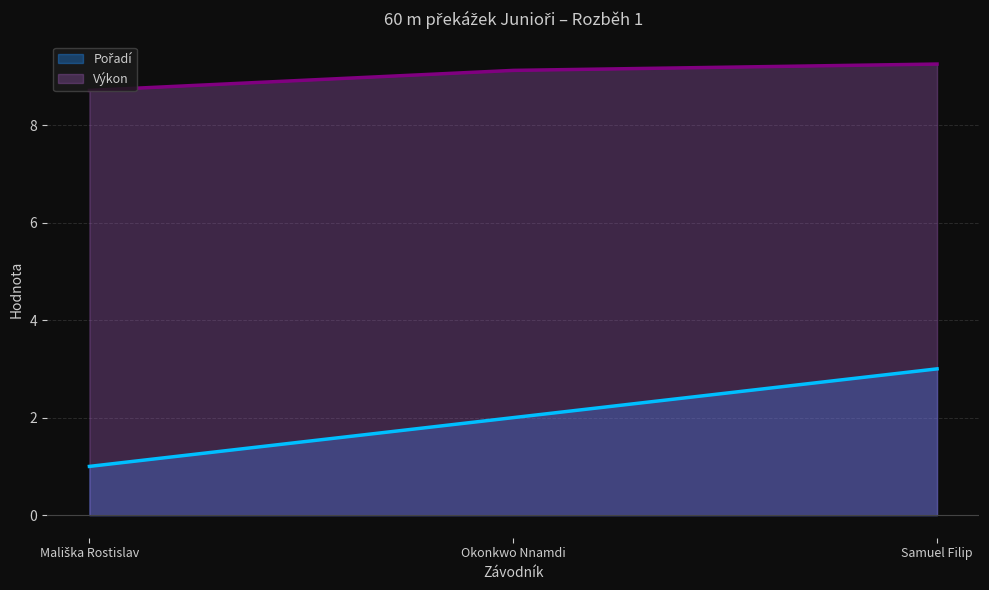

What is the minimum value shown in the chart?

1.0